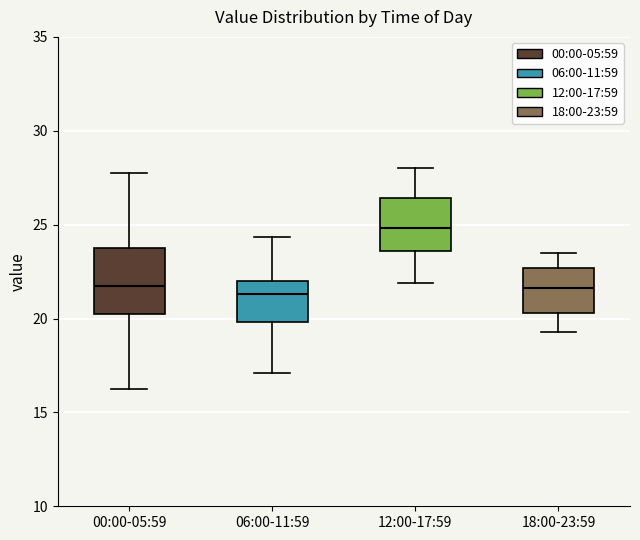

Where is the lower edge of the box for 12:00-17:59 on the y-axis? The values are not printed on the chart, so give them approximately, as read against the axis.

23.5